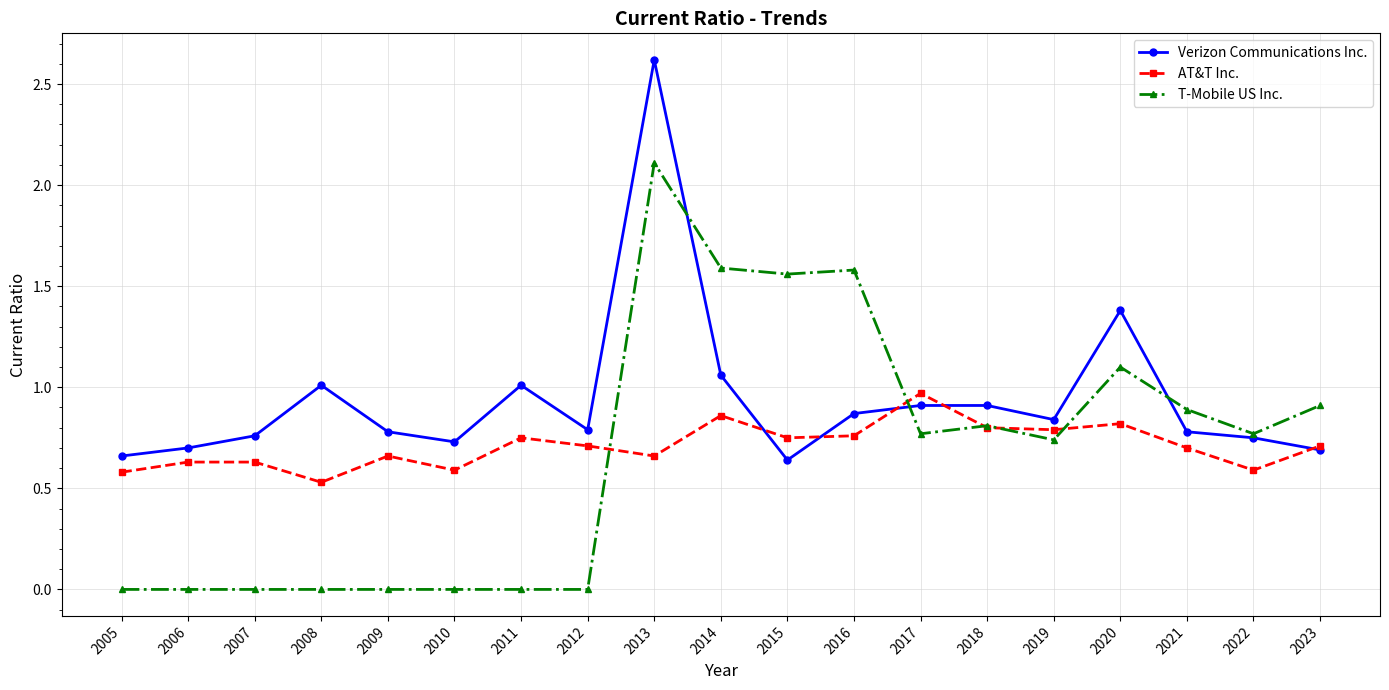

The T-Mobile US Inc. series shows 0.8 at 2022. True or false?

True